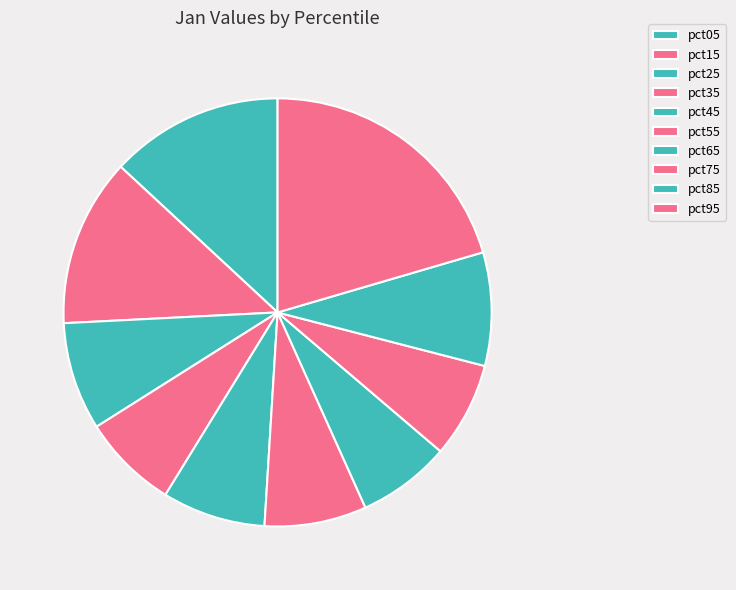

How many segments does this pie chart have?

10